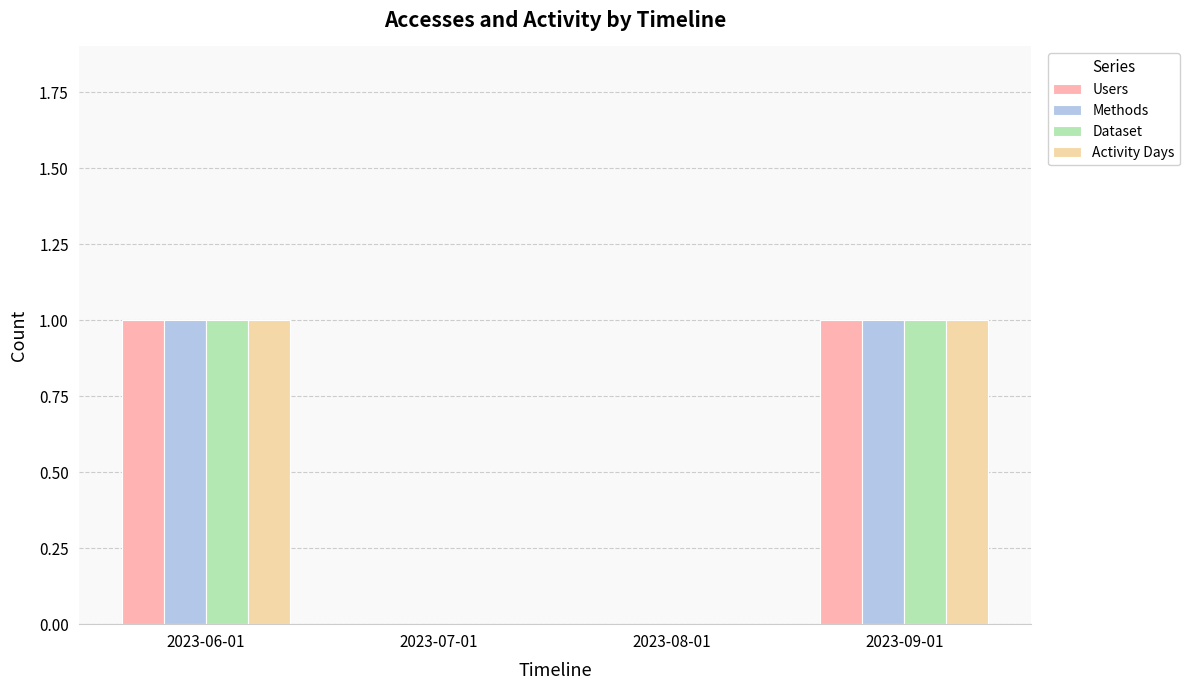

What is the difference between the maximum and minimum values in the Users series?

1